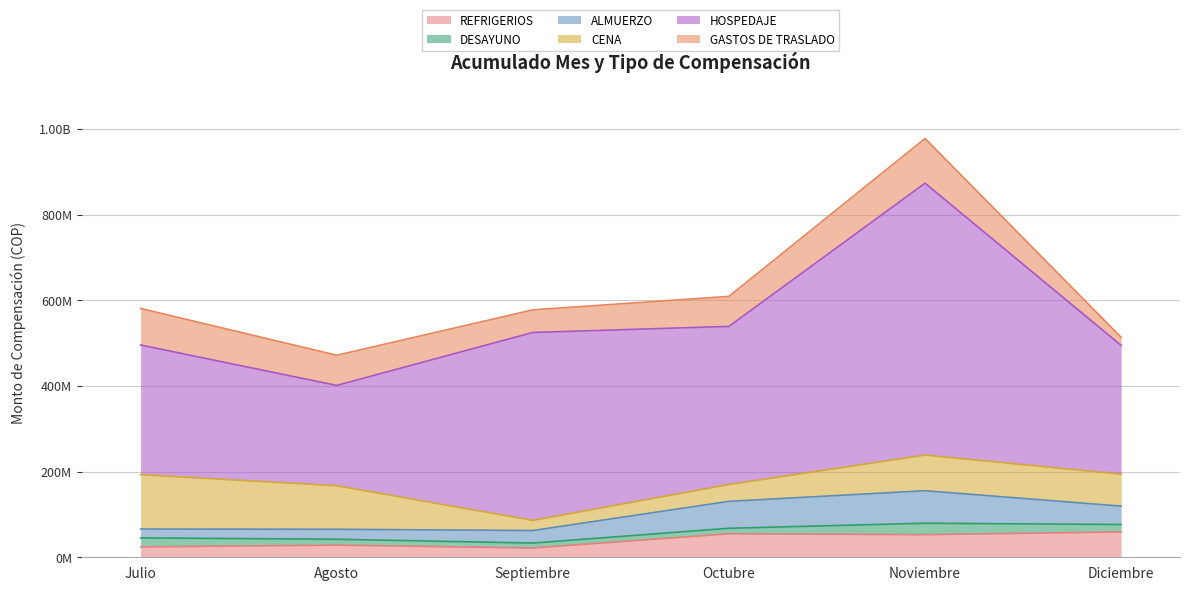

What are all the series names shown in the legend?

REFRIGERIOS, DESAYUNO, ALMUERZO, CENA, HOSPEDAJE, GASTOS DE TRASLADO